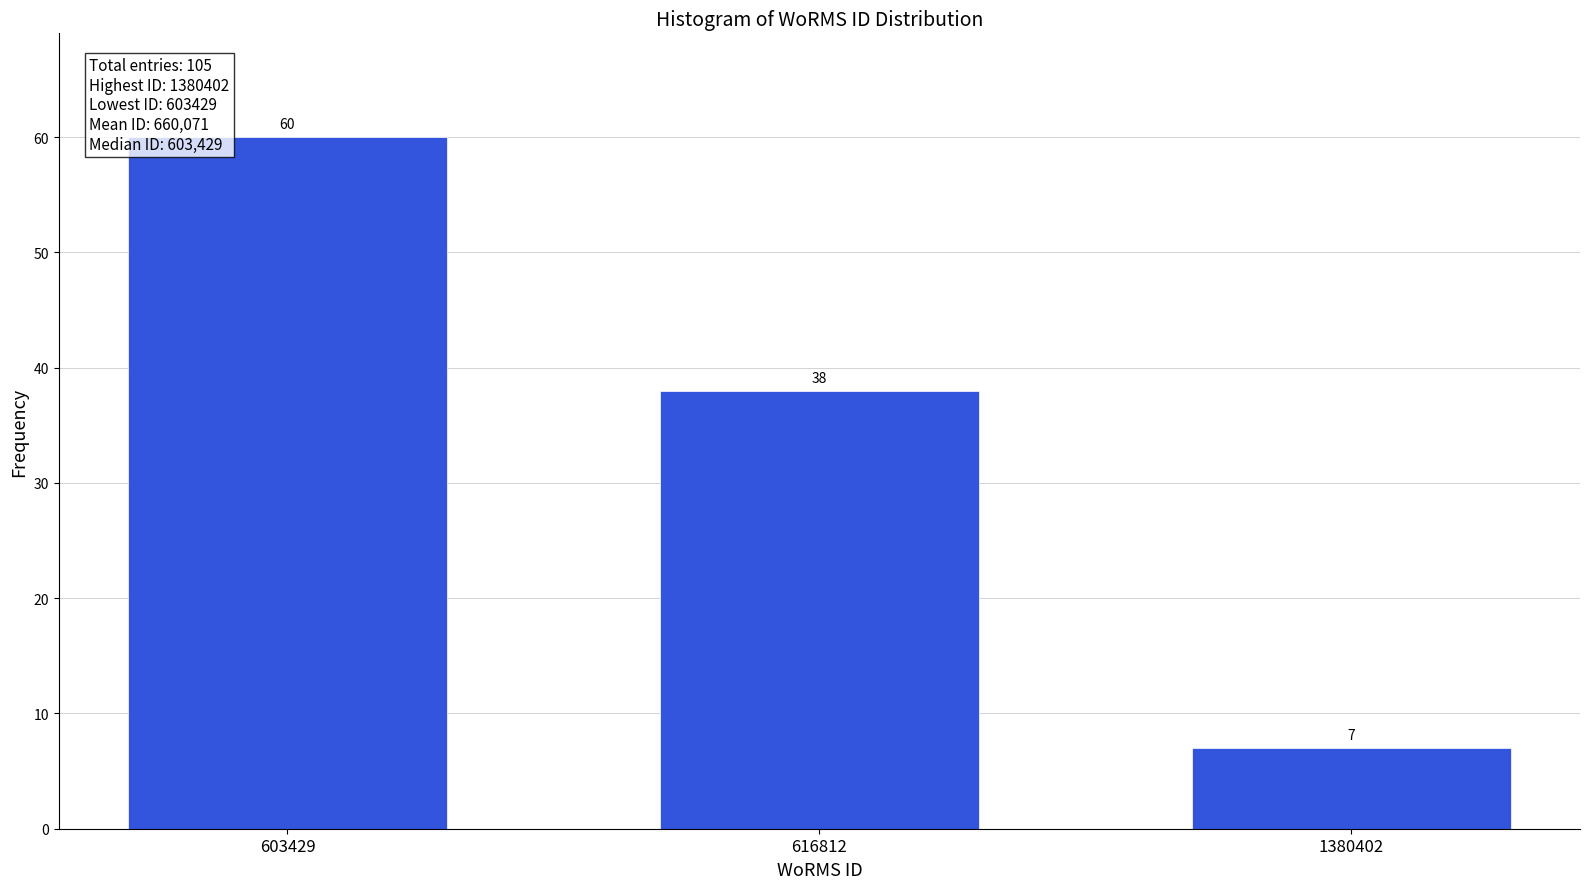

Reading left to right, list all the values displayed in this chart.

60	38	7